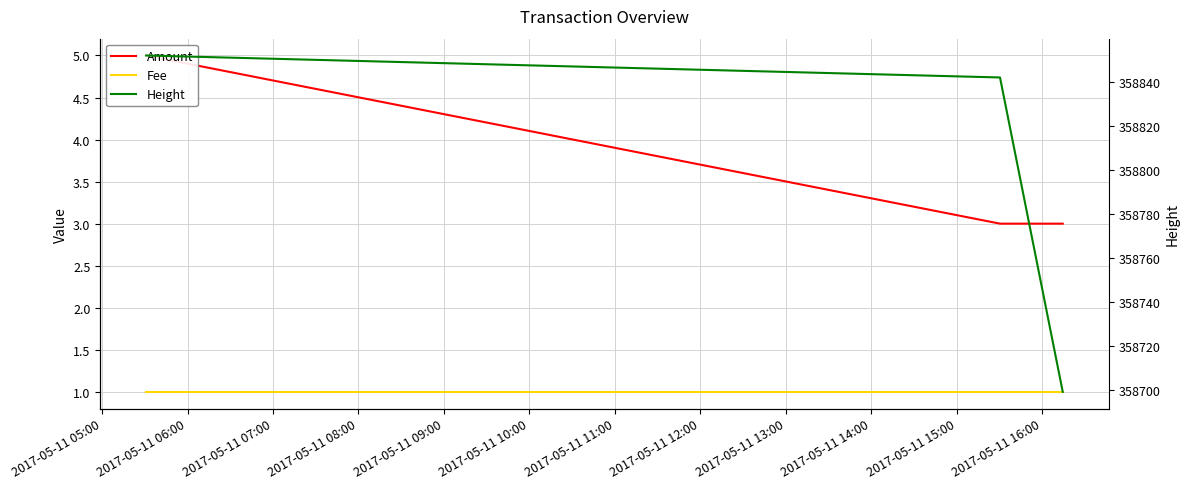

Does the chart display data point markers on the line(s)?

No